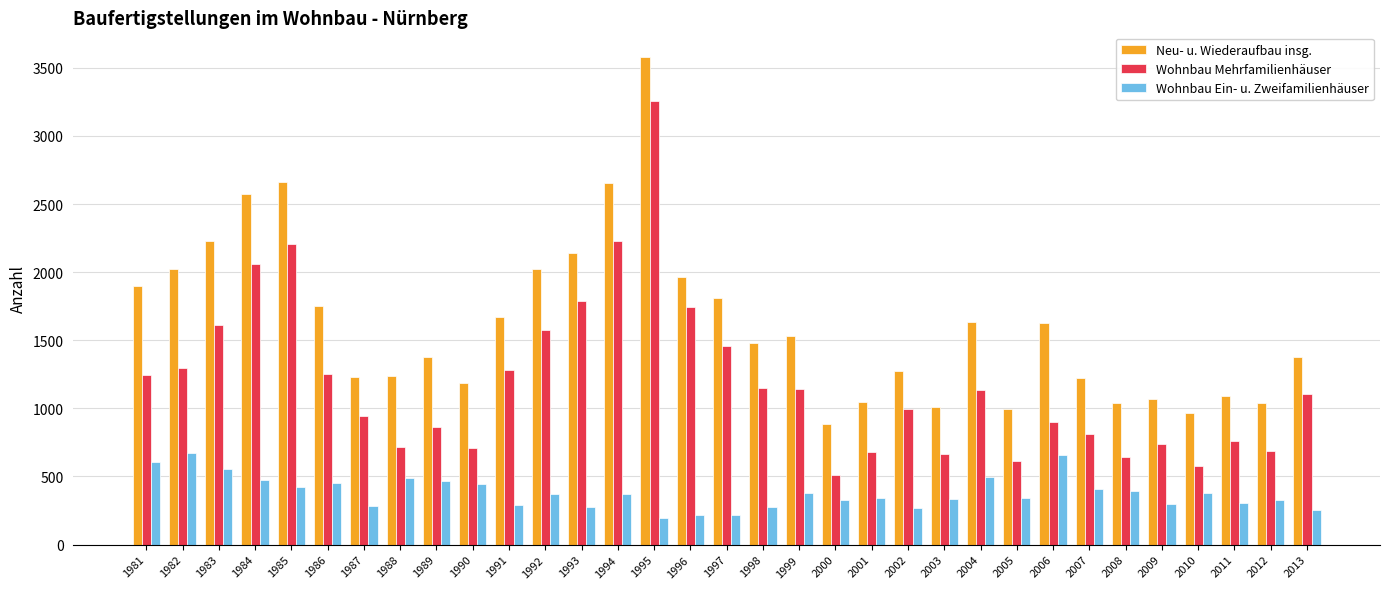

Are the bars horizontal?

No